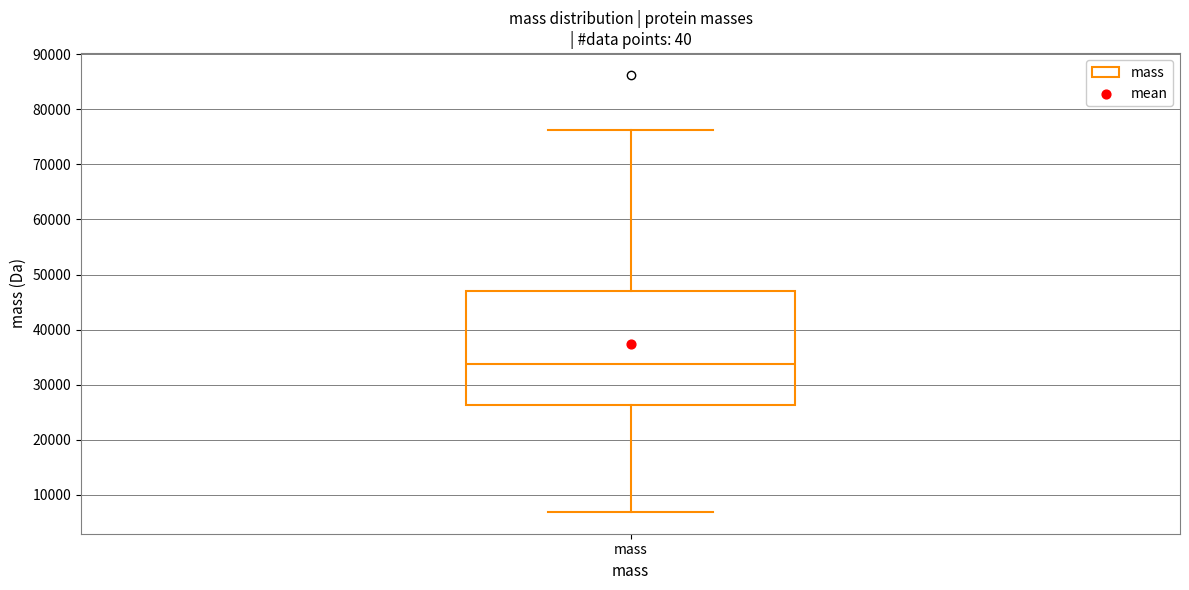

Where does the upper whisker of the box for mass end on the y-axis? The values are not printed on the chart, so give them approximately, as read against the axis.

76000